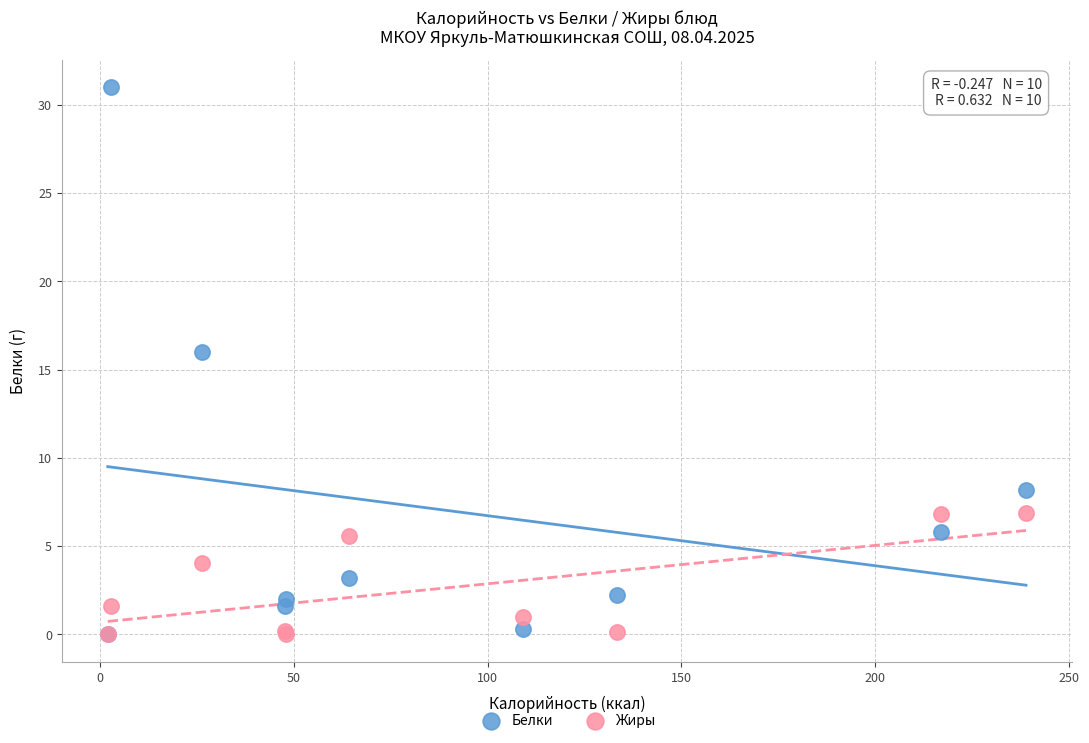

Across all series, what Y value is closest to 15?

16.0